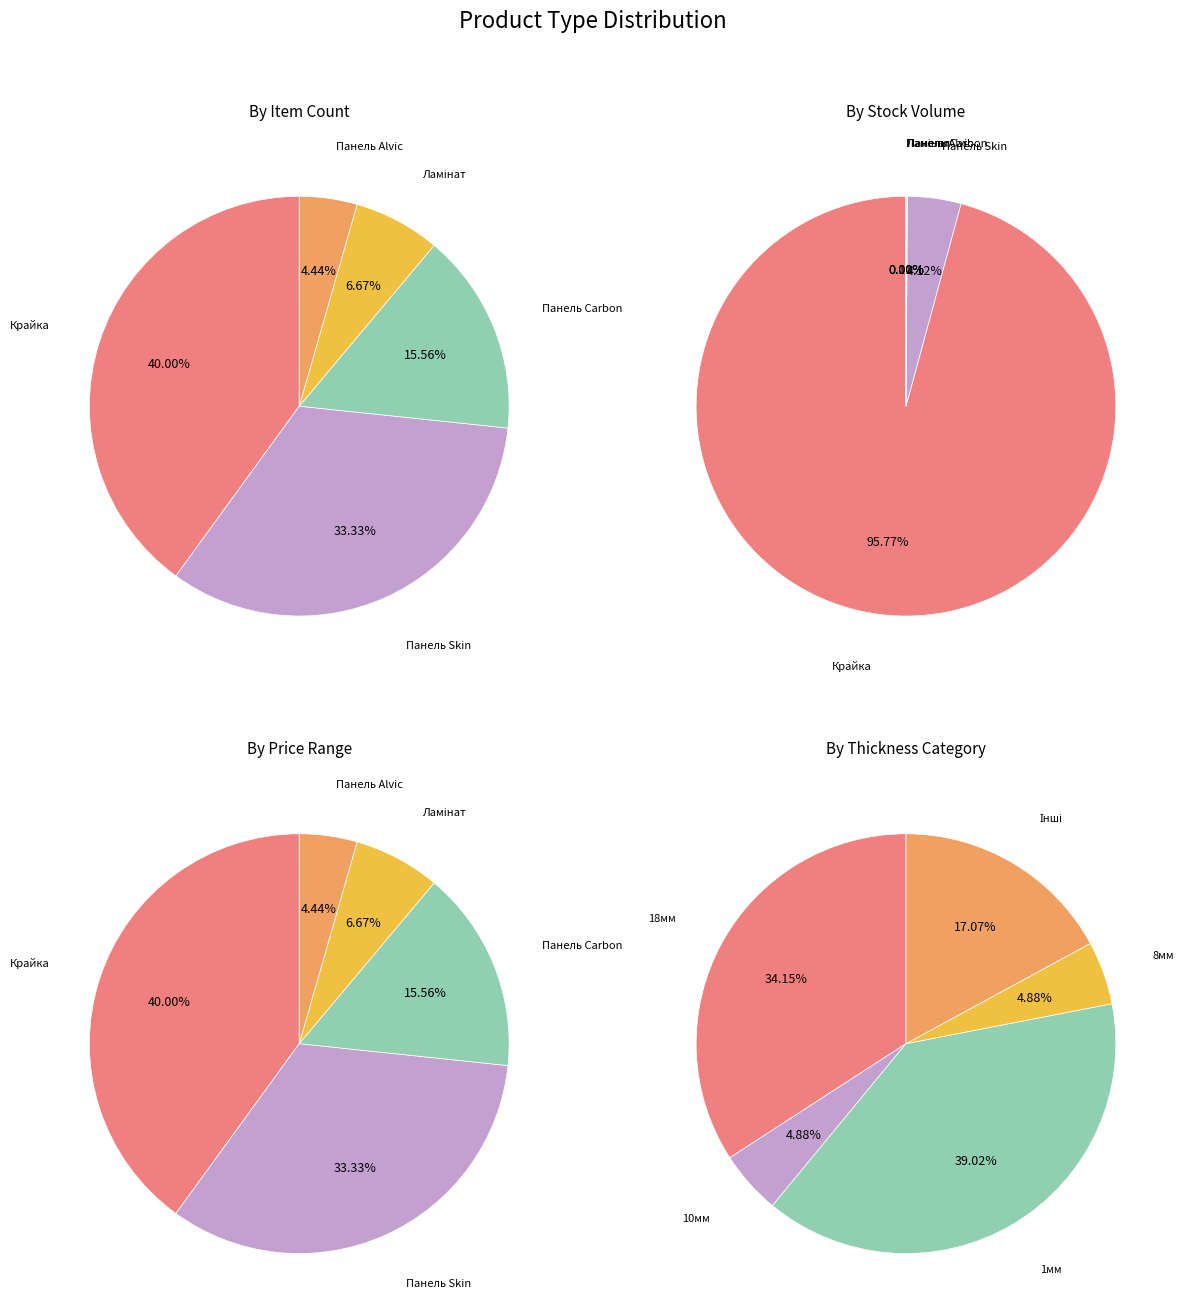

What is the smallest slice in the pie chart?

Панель Alvic